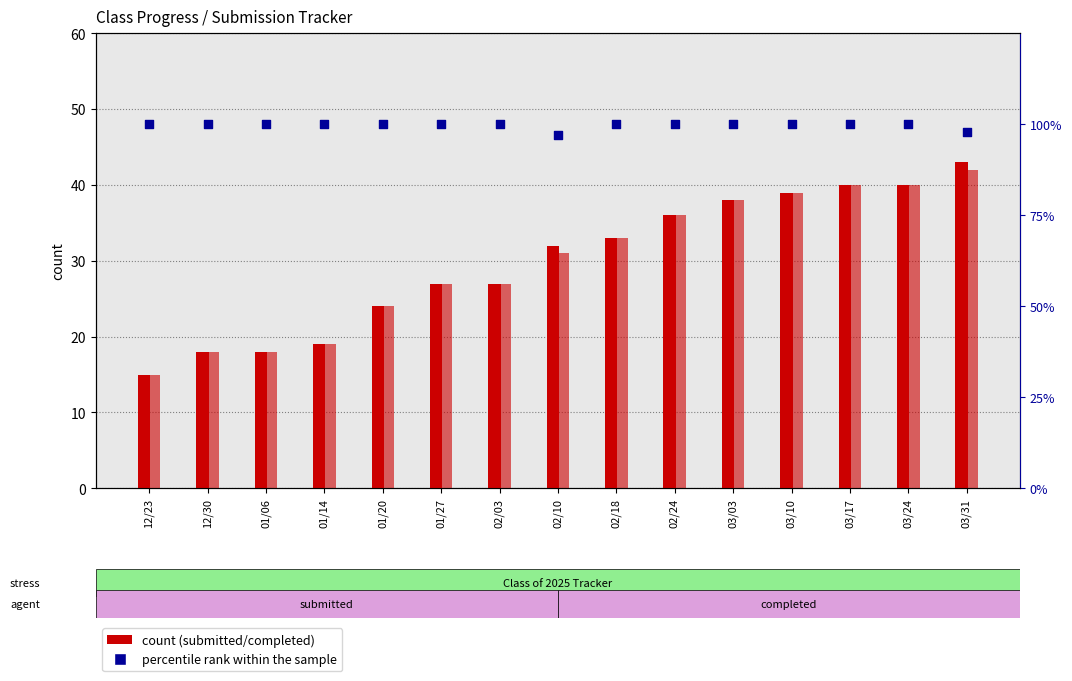

Is the value of percentile rank within sample at 12/30 greater than the value of completed (2025) at 03/17?

Yes